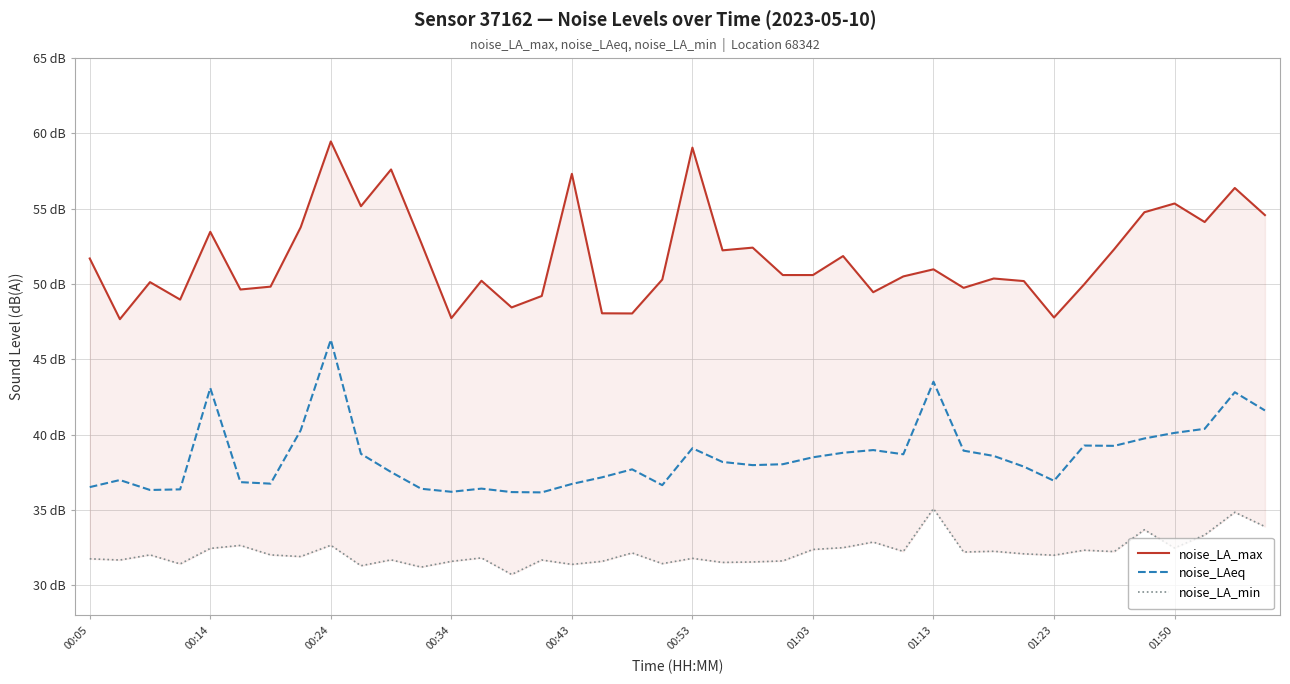

Rank the series by their maximum value, from lowest to highest.

noise_LA_min, noise_LAeq, noise_LA_max